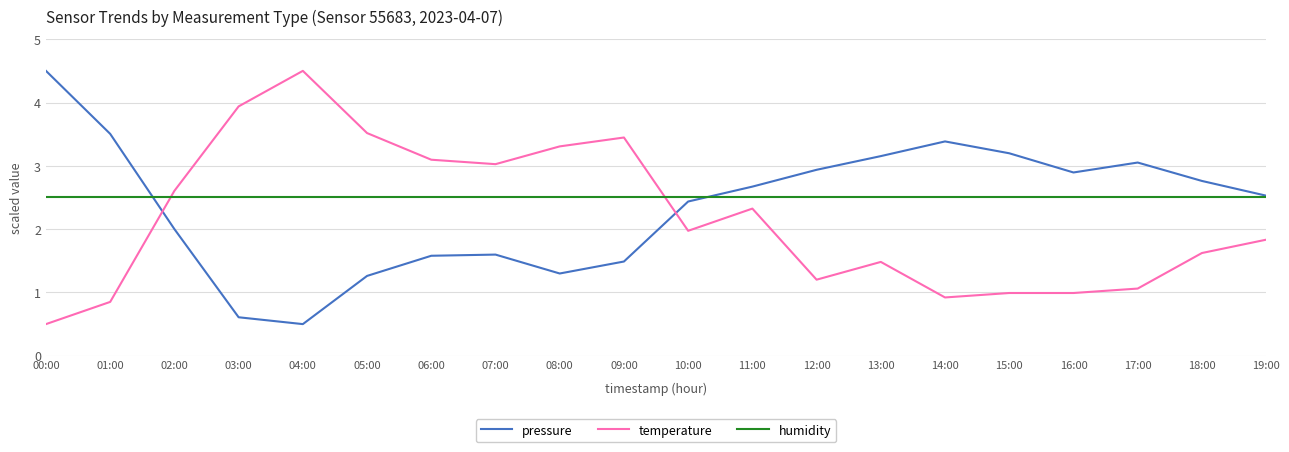

Which category has the highest value in the pressure series?

00:00